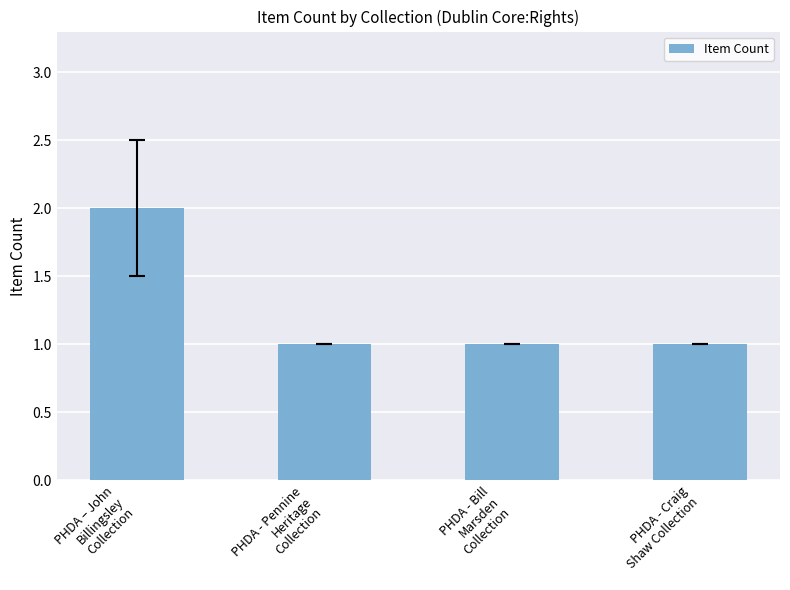

What is the sum of all values?

5